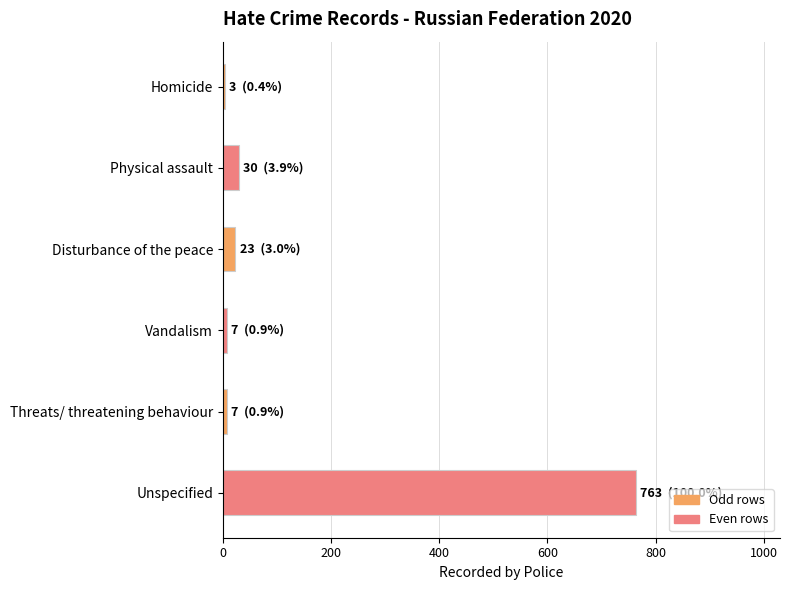

True or false: the data shows 763 at Unspecified.

True